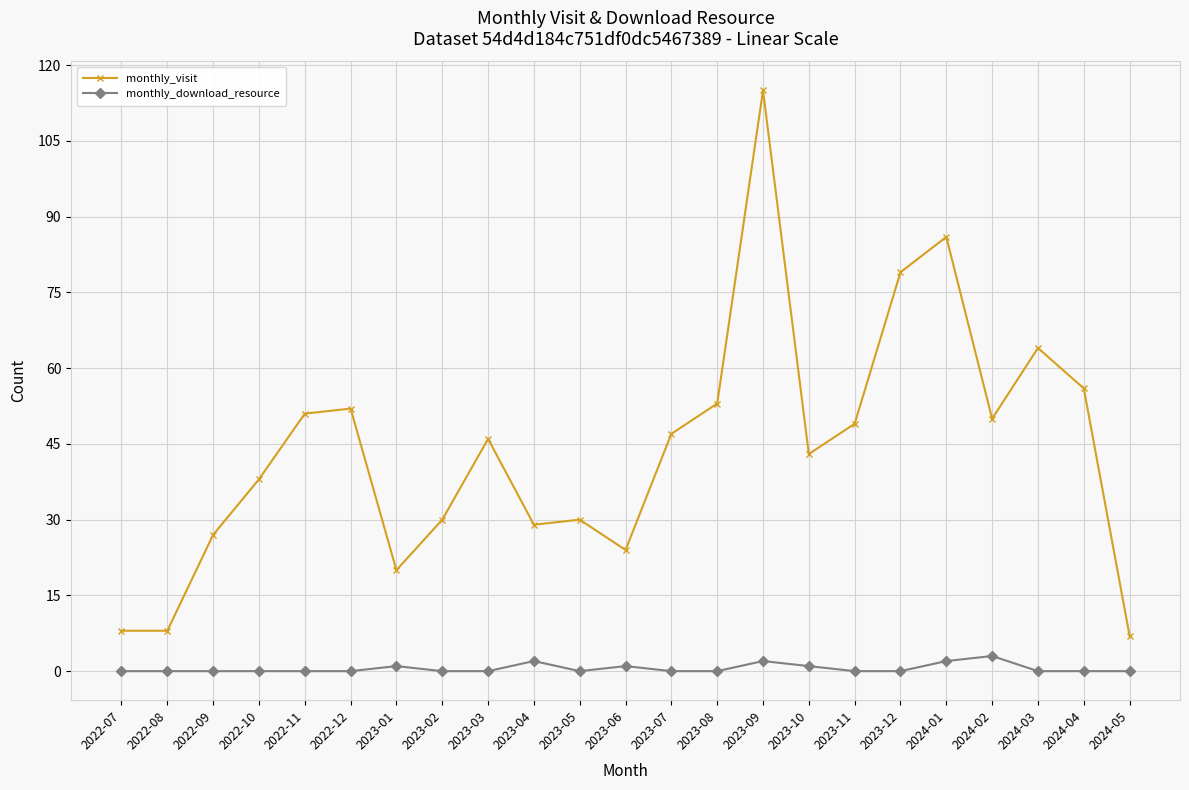

What is the label of the 4th point from the left?

2022-10